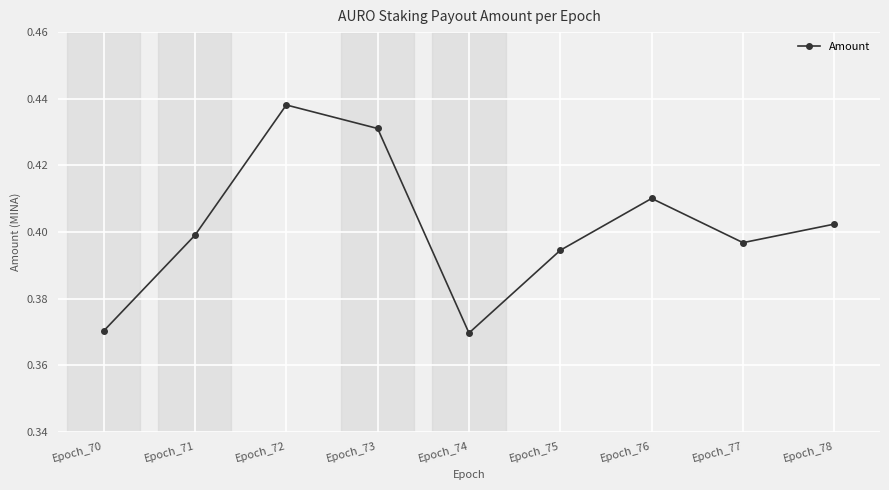

How many interior local peaks (higher than both neighbors) does the data have?

2